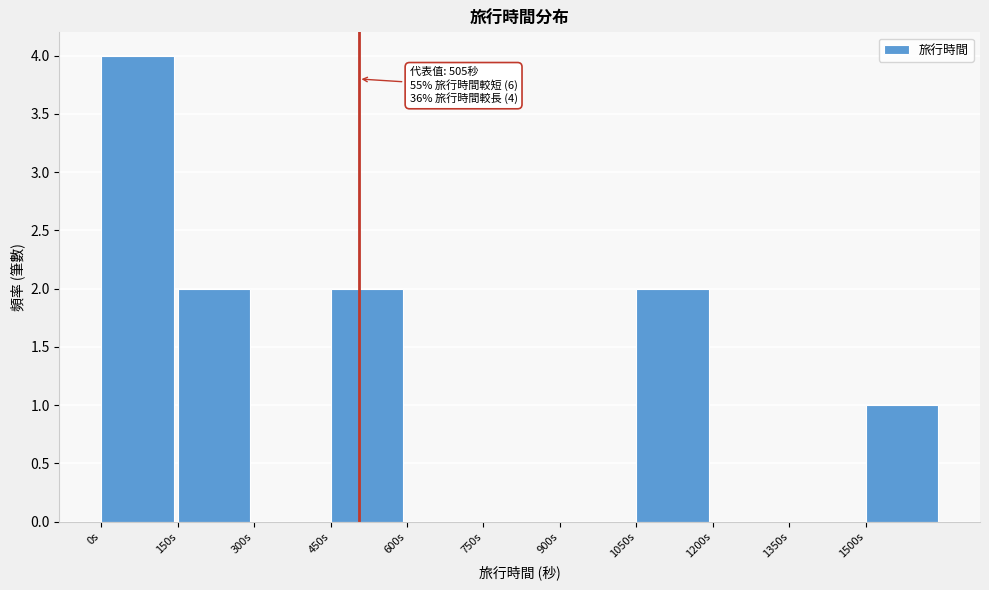

Over which range of the x-axis is the bar tallest?

0 to 150